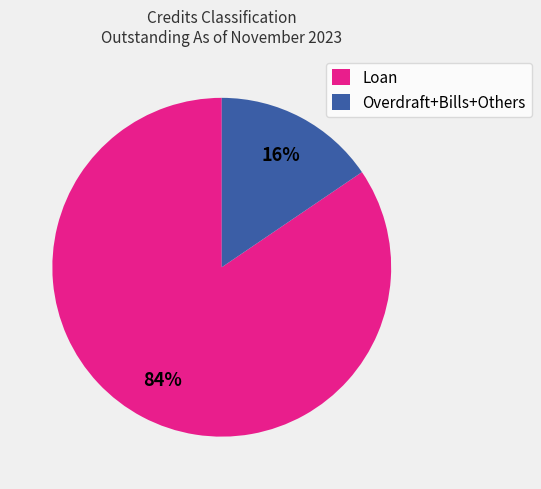

The Loan slice represents 84% of the pie. True or false?

True